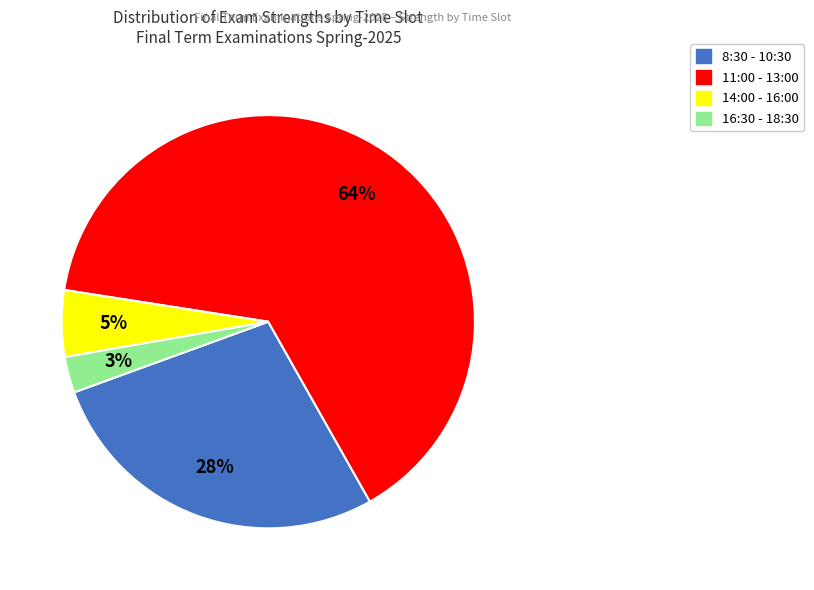

Is there any slice that represents more than half of the pie?

Yes